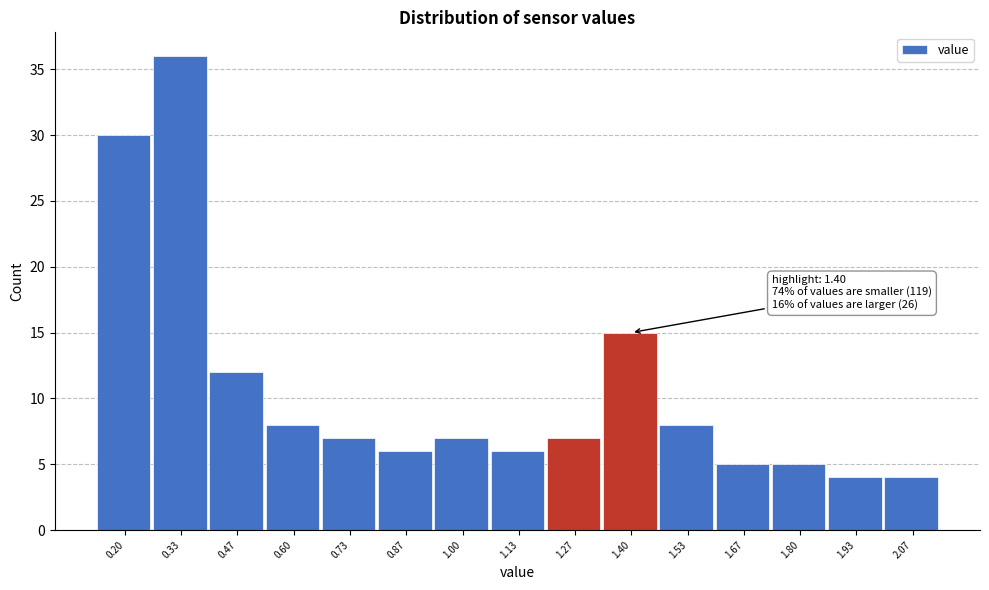

Reading left to right, list all the values displayed in this chart.

0.20=30	0.33=36	0.47=12	0.60=8	0.73=7	0.87=6	1.00=7	1.13=6	1.27=7	1.40=15	1.53=8	1.67=5	1.80=5	1.93=4	2.07=4